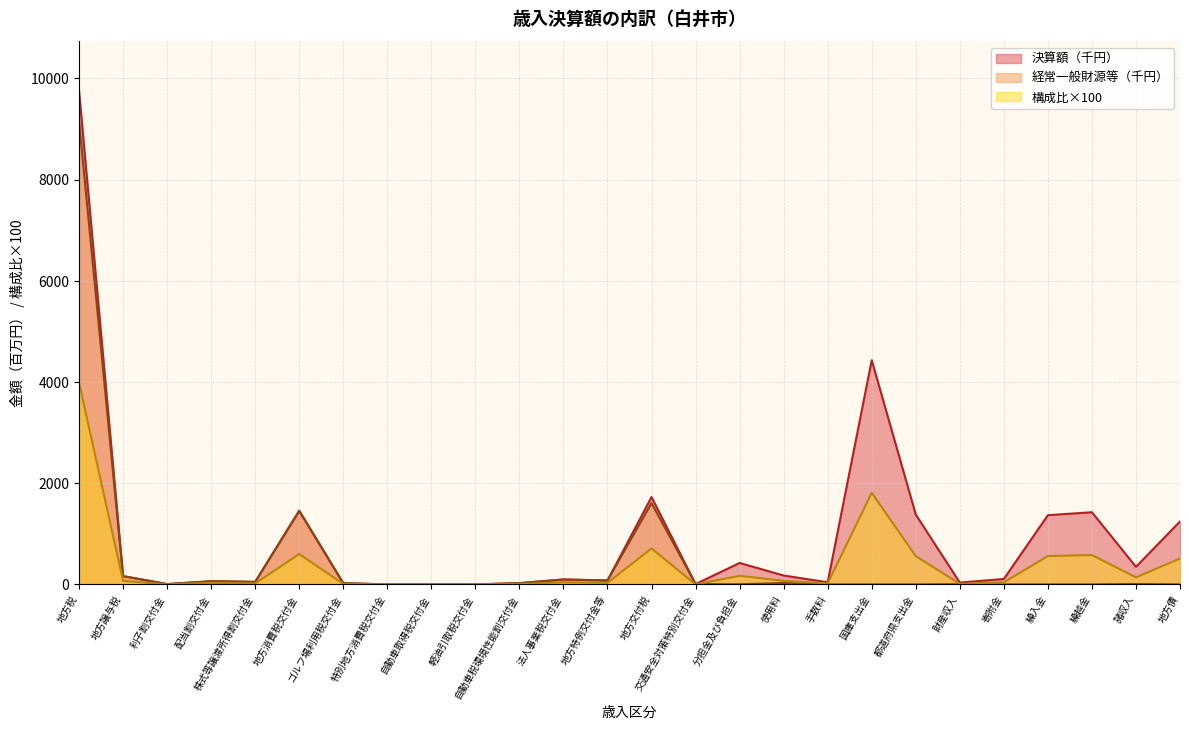

Which has a higher value, ゴルフ場利用税交付金 or 分担金及び負担金?

分担金及び負担金